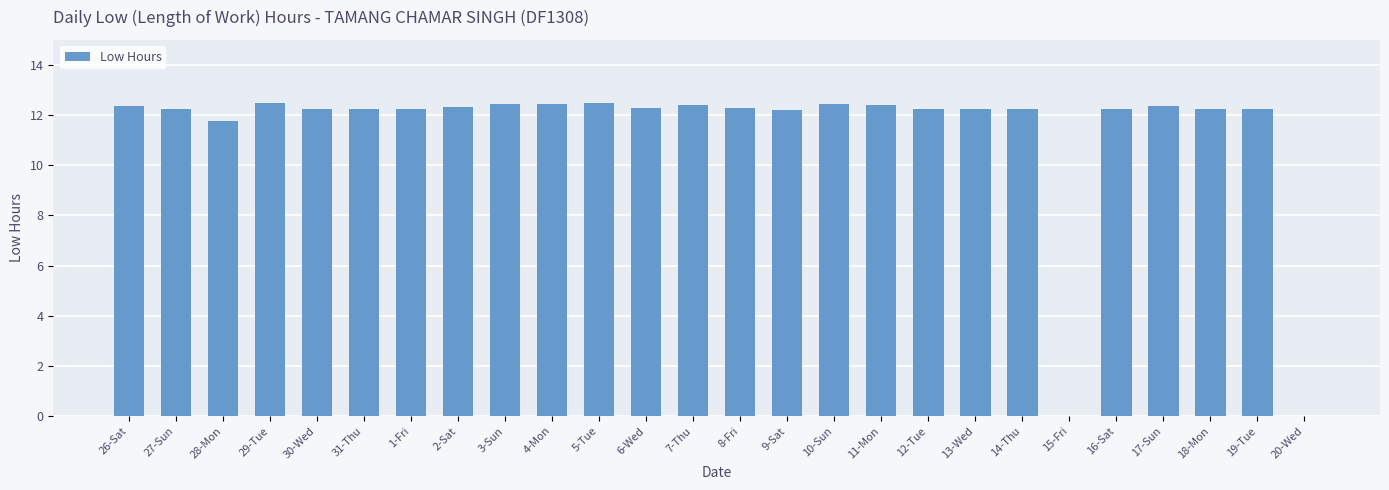

What is the average value?

11.4